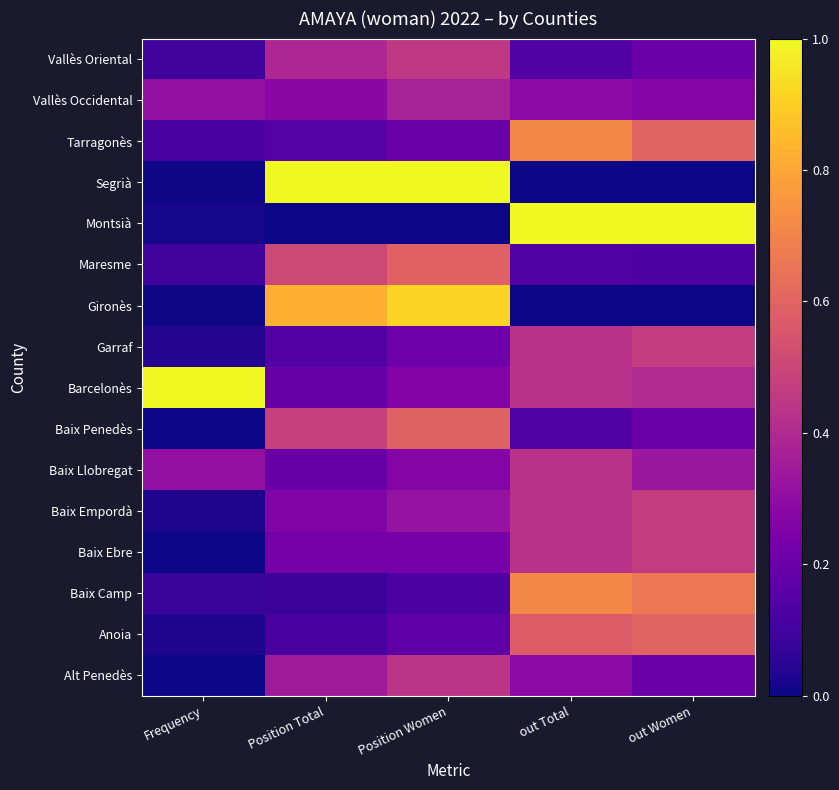

Reading right to left, list all the values displayed in this chart.

Alt Penedès: out Women=0.2	out Total=0.3	Position Women=0.4	Position Total=0.3	Frequency=0.0
Anoia: out Women=0.6	out Total=0.6	Position Women=0.2	Position Total=0.1	Frequency=0.0
Baix Camp: out Women=0.7	out Total=0.7	Position Women=0.1	Position Total=0.1	Frequency=0.1
Baix Ebre: out Women=0.5	out Total=0.4	Position Women=0.2	Position Total=0.2	Frequency=0.0
Baix Empordà: out Women=0.5	out Total=0.4	Position Women=0.3	Position Total=0.3	Frequency=0.0
Baix Llobregat: out Women=0.3	out Total=0.4	Position Women=0.3	Position Total=0.2	Frequency=0.3
Baix Penedès: out Women=0.2	out Total=0.1	Position Women=0.6	Position Total=0.5	Frequency=0.0
Barcelonès: out Women=0.4	out Total=0.4	Position Women=0.3	Position Total=0.2	Frequency=1.0
Garraf: out Women=0.5	out Total=0.4	Position Women=0.2	Position Total=0.1	Frequency=0.0
Gironès: out Women=0.0	out Total=0.0	Position Women=0.9	Position Total=0.8	Frequency=0.0
Maresme: out Women=0.1	out Total=0.1	Position Women=0.6	Position Total=0.5	Frequency=0.1
Montsià: out Women=1.0	out Total=1.0	Position Women=0.0	Position Total=0.0	Frequency=0.0
Segrià: out Women=0.0	out Total=0.0	Position Women=1.0	Position Total=1.0	Frequency=0.0
Tarragonès: out Women=0.6	out Total=0.7	Position Women=0.2	Position Total=0.1	Frequency=0.1
Vallès Occidental: out Women=0.3	out Total=0.3	Position Women=0.4	Position Total=0.3	Frequency=0.3
Vallès Oriental: out Women=0.2	out Total=0.1	Position Women=0.5	Position Total=0.4	Frequency=0.1